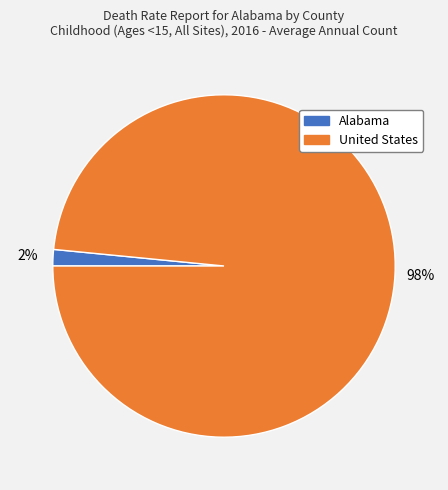

Which slice represents more than half of the pie?

United States